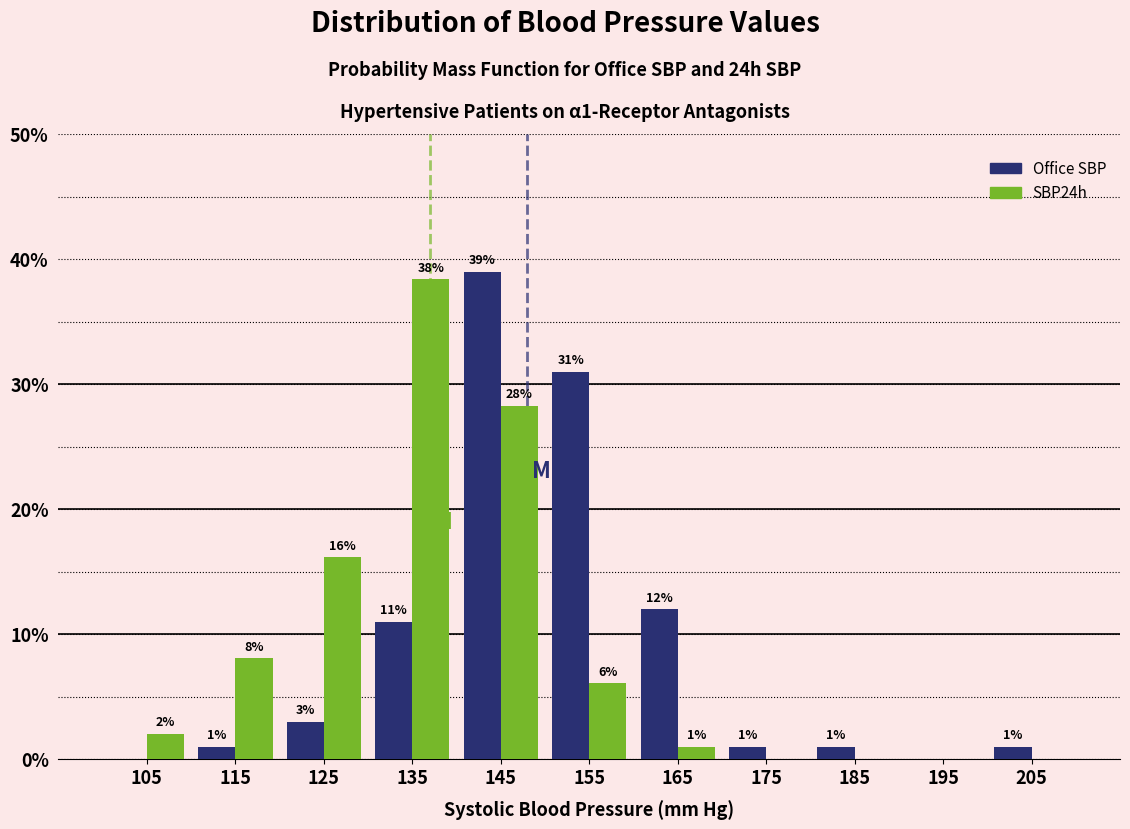

In the Office SBP series, which range on the x-axis has the tallest bar?

140 to 150